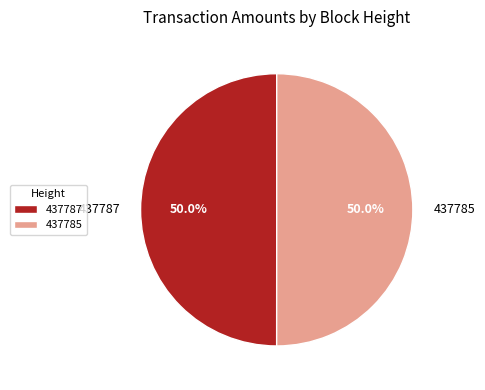

To the nearest percent, what percentage of the pie is 437787?

50%